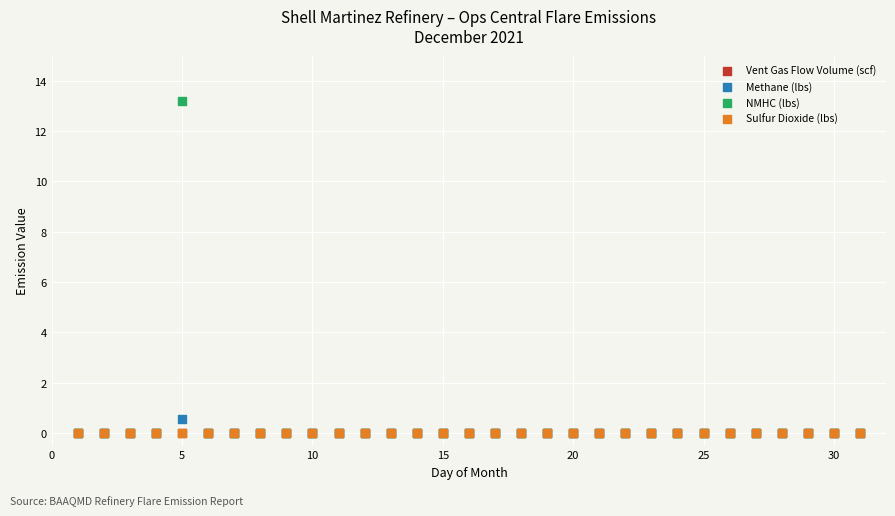

What are all the series names shown in the legend?

Vent Gas Flow Volume (scf), Methane (lbs), NMHC (lbs), Sulfur Dioxide (lbs)